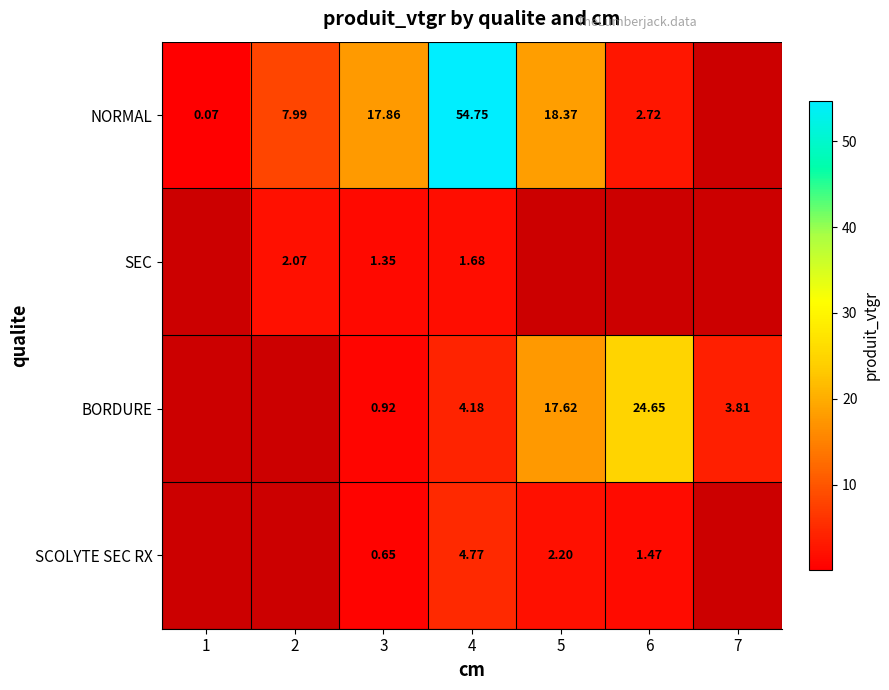

Which has a higher value, 7 or 4?

4